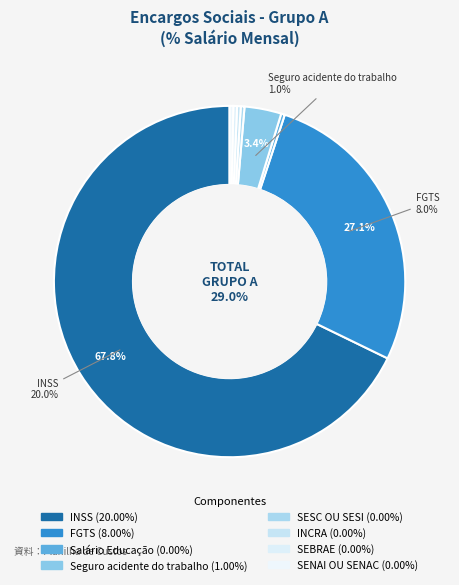

True or false: SENAI OU SENAC accounts for 0% of the total.

True